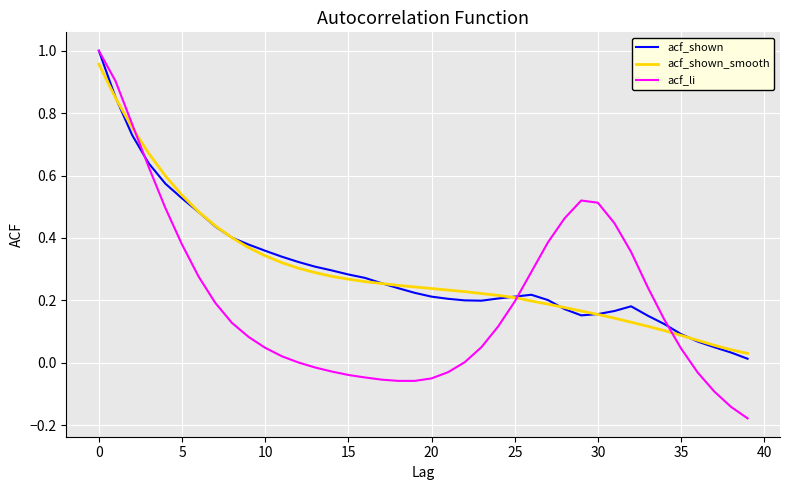

Which series has the largest range (max minus min)?

acf_li